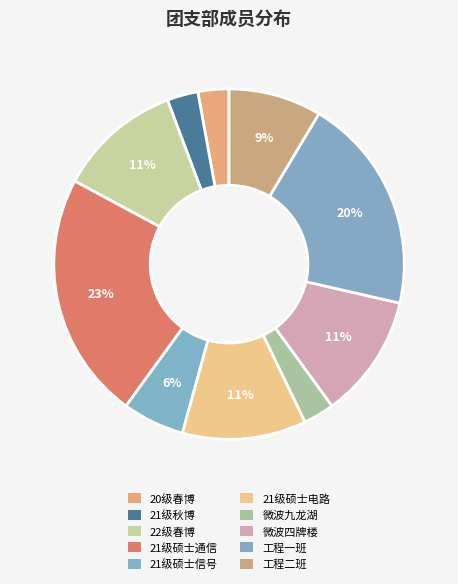

How many slices are in this pie chart?

10